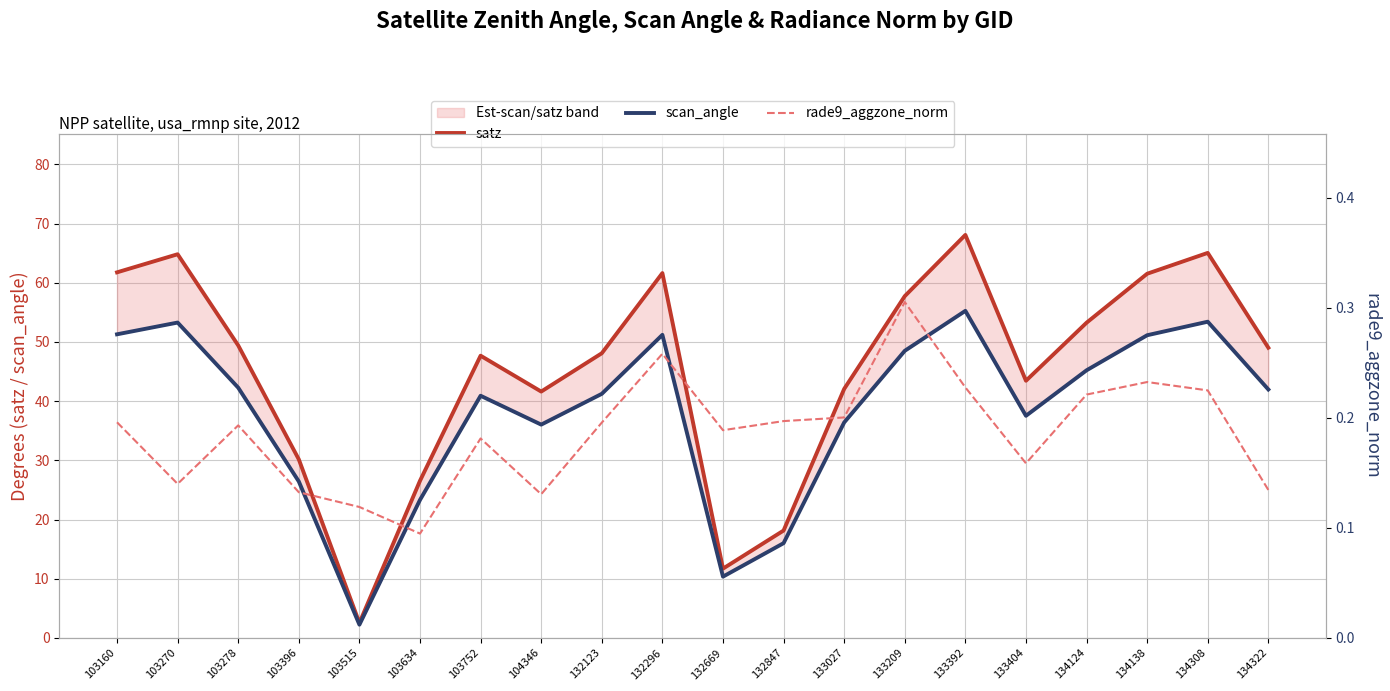

What is the approximate value of rade9_aggzone_norm at 134124?

0.2